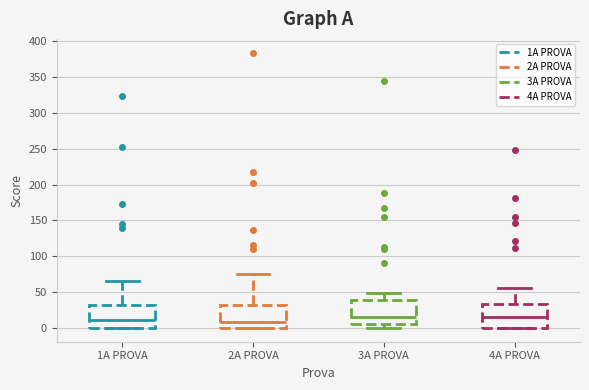

Reading left to right, transcribe this box plot: for each box, give where its median line is, the range the box spans, and where its two whiskers end, as read against the y-axis. The values are not printed on the chart, so give them approximately, as read against the axis.

1A PROVA: median 10, box 0 to 30, whiskers 0 to 65
2A PROVA: median 10, box 0 to 30, whiskers 0 to 75
3A PROVA: median 15, box 5 to 40, whiskers 0 to 50
4A PROVA: median 15, box 0 to 35, whiskers 0 to 55